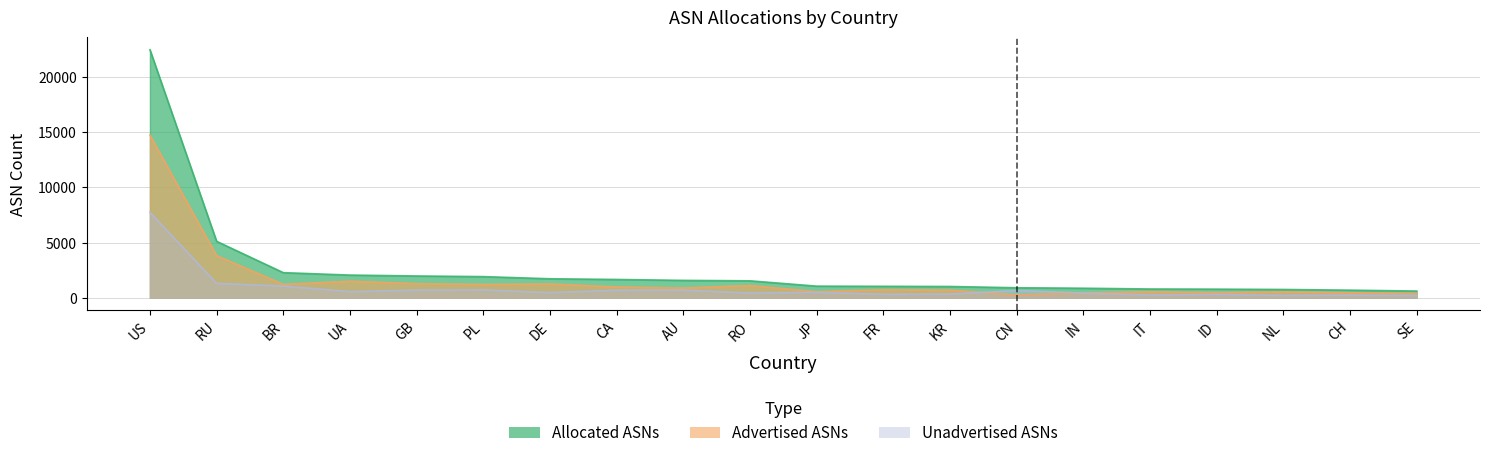

At how many categories does at least one series exceed 10628?

1